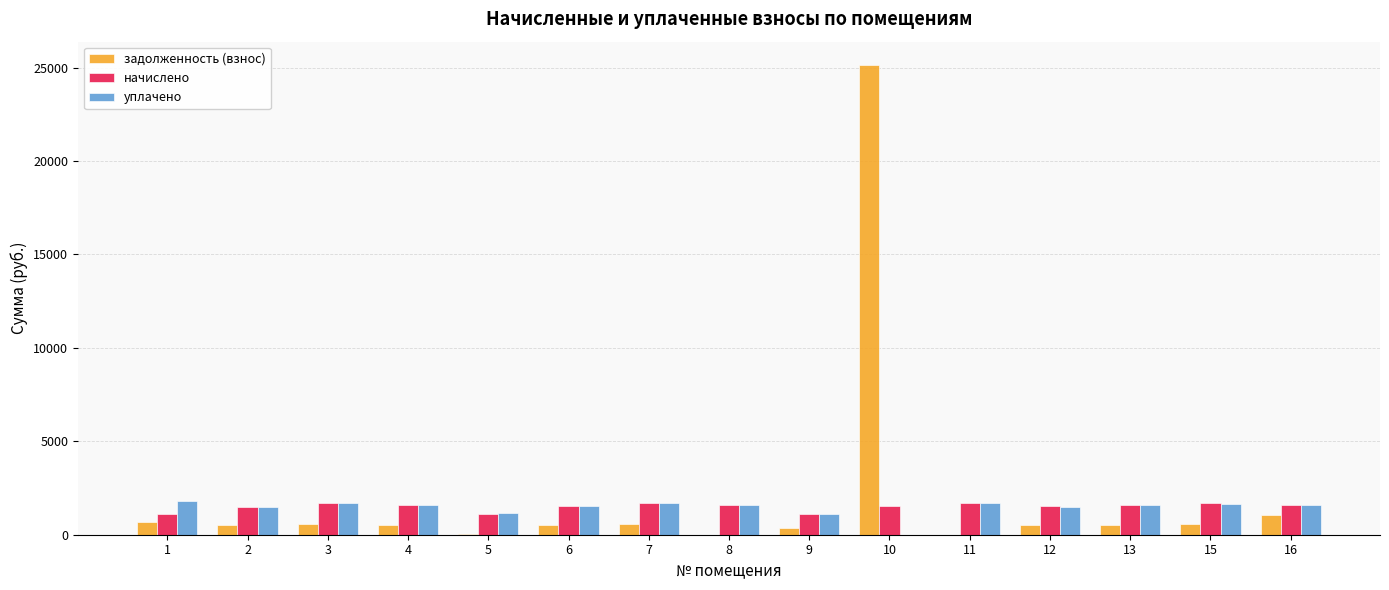

Where is уплачено nearest to the value 894?

9